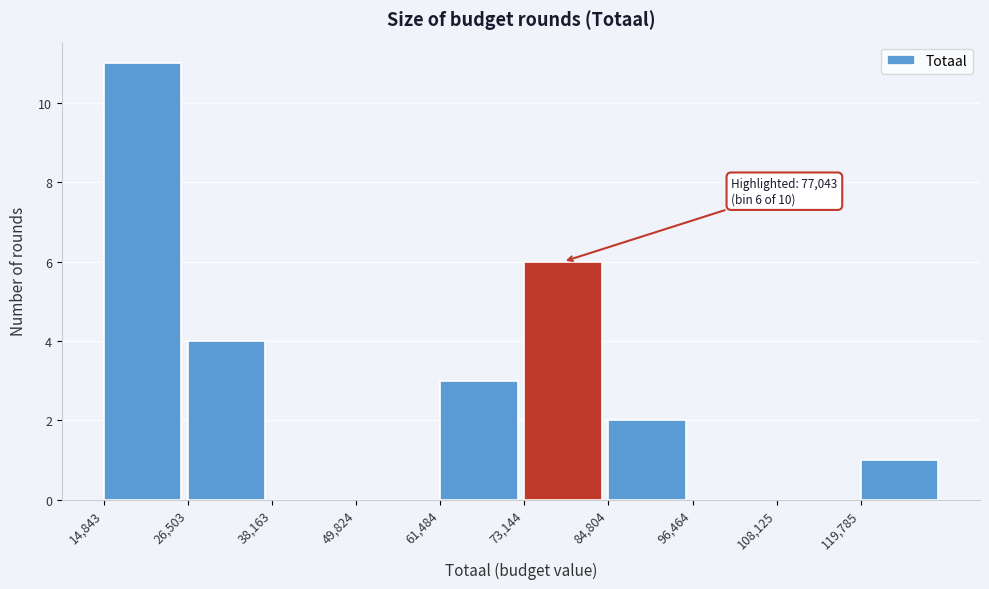

Over which range of the x-axis is the bar tallest?

14000 to 26000